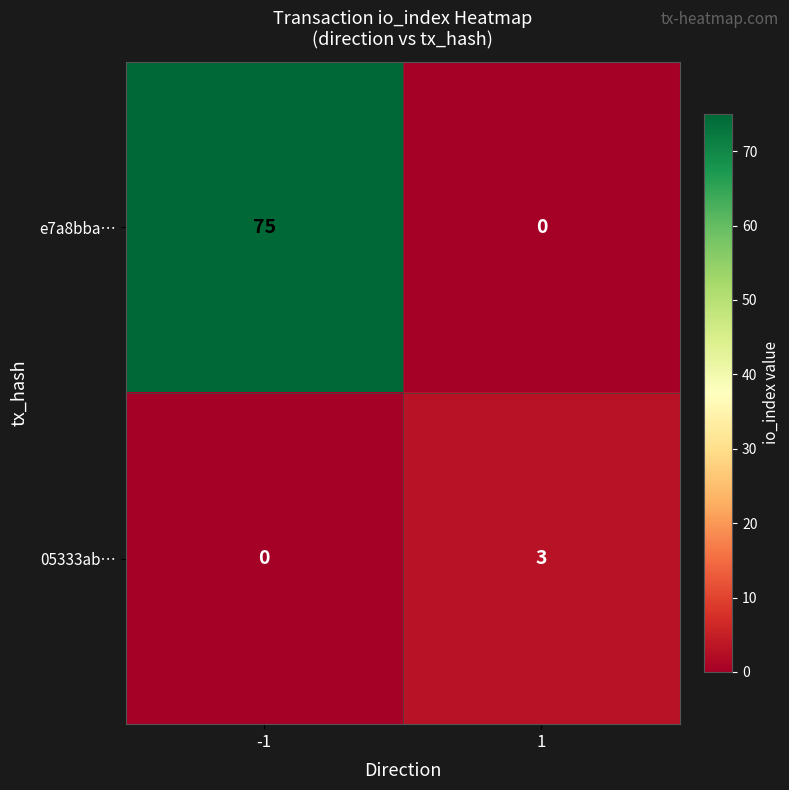

List the series in order of their peak value, lowest first.

05333ab…, e7a8bba…